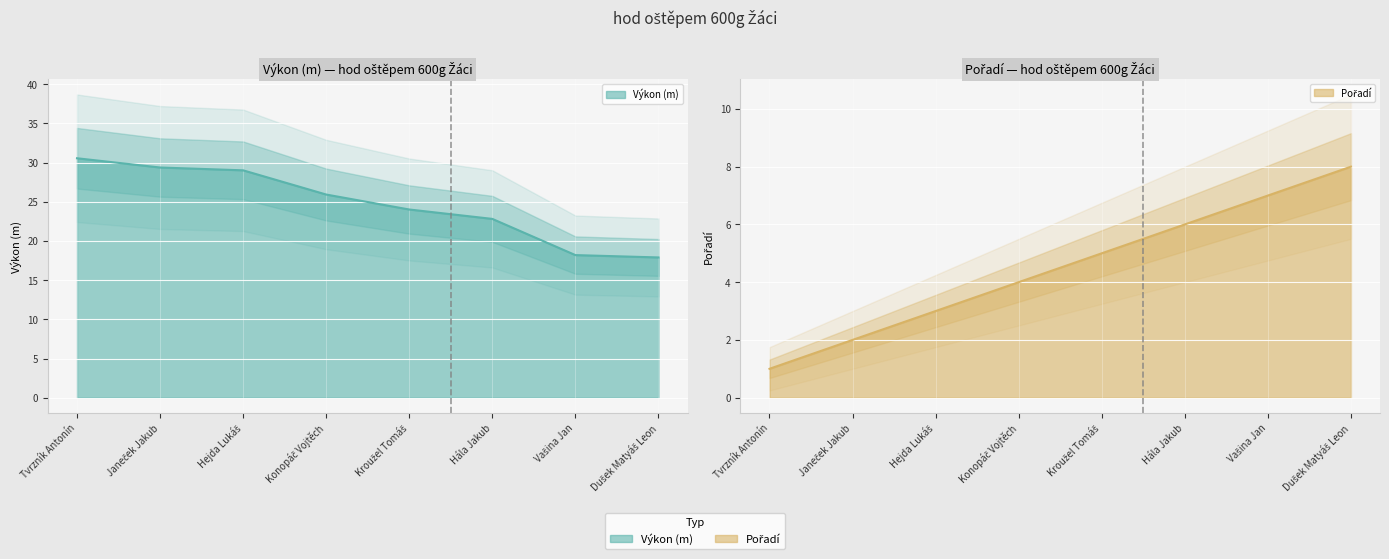

List the labels in order of Pořadí value, largest first.

Dušek Matyáš Leon, Vašina Jan, Hála Jakub, Kroužel Tomáš, Konopáč Vojtěch, Hejda Lukáš, Janeček Jakub, Tvrzník Antonín